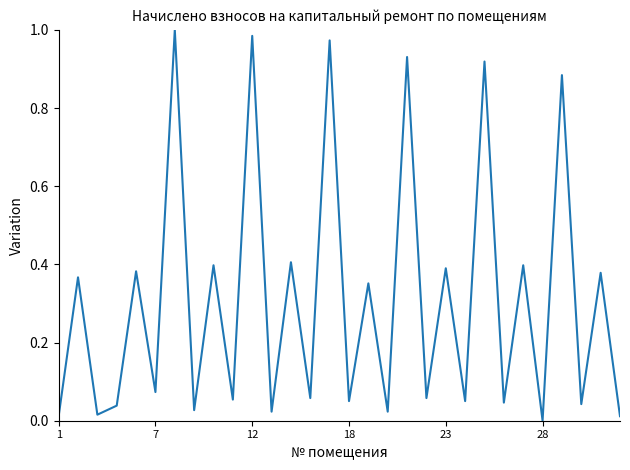

True or false: the data has more than 2 interior local peaks.

True